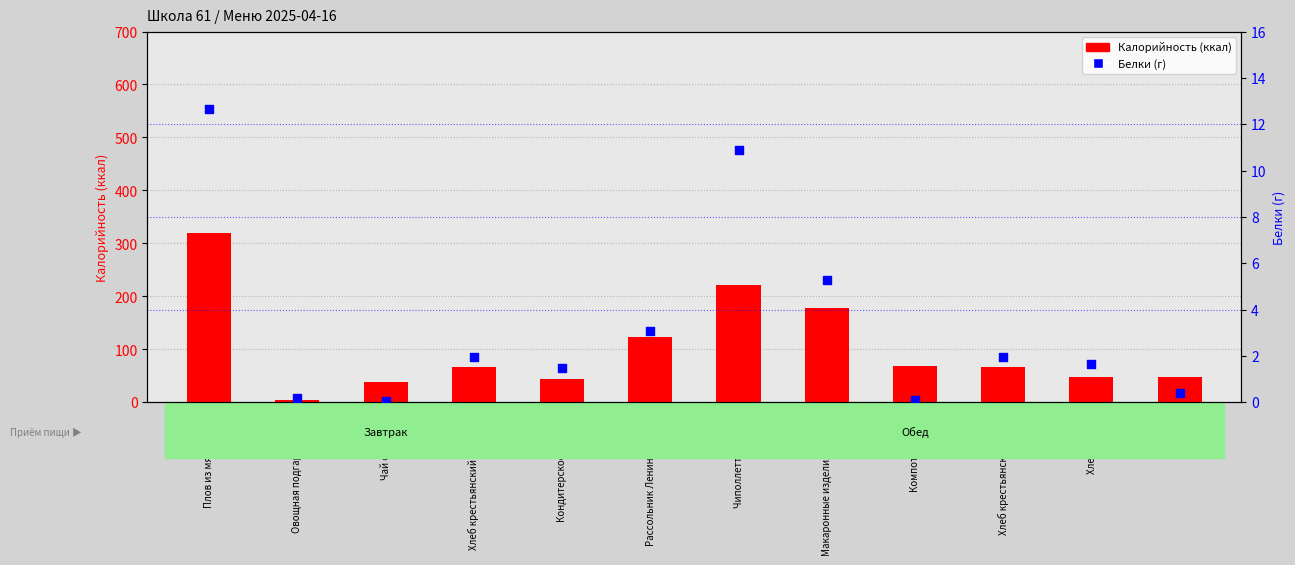

Is the value of Белки at Хлеб крестьянский (завтрак) greater than the value of Калорийность at Рассольник Ленинградский?

No